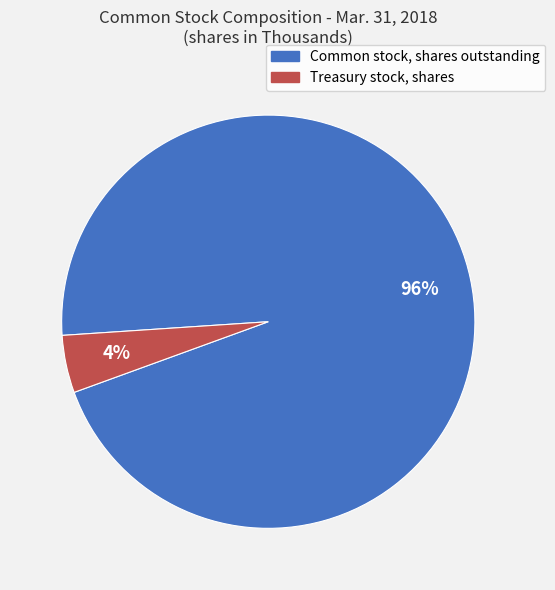

To the nearest percent, what is the average slice percentage?

50%